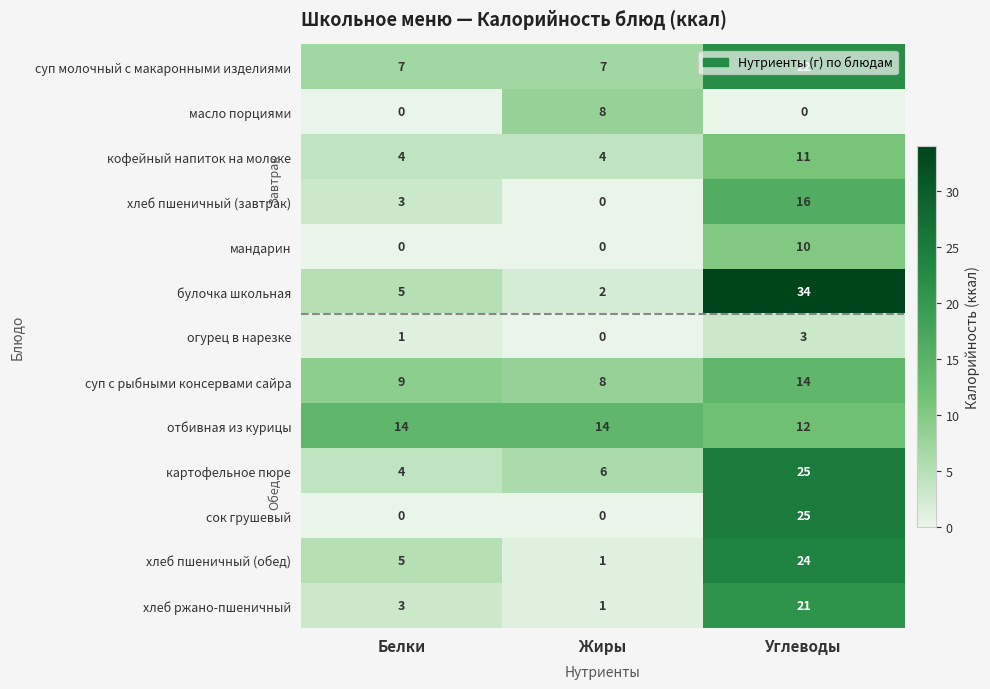

The хлеб пшеничный (завтрак) series shows -8 at Жиры. True or false?

False